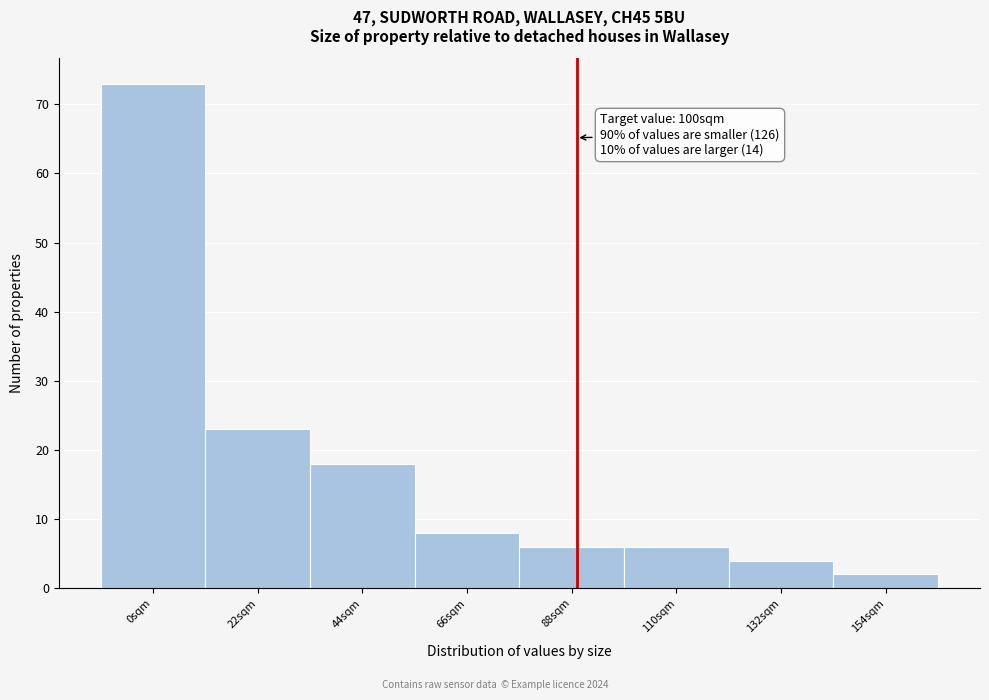

Reading left to right, transcribe all the data shown in this chart.

0sqm=73	22sqm=23	44sqm=18	66sqm=8	88sqm=6	110sqm=6	132sqm=4	154sqm=2